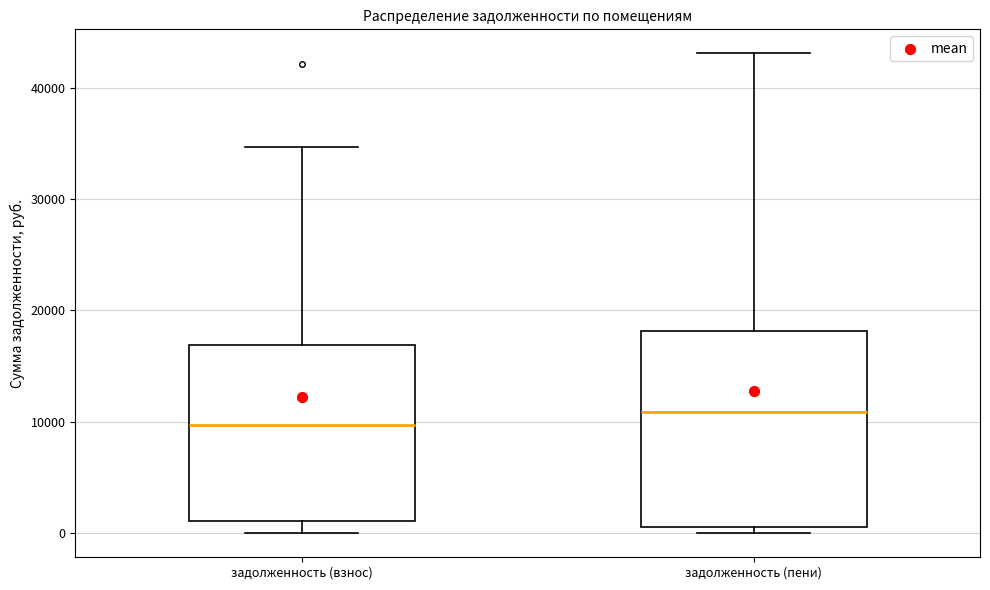

Where does the upper whisker of the box for задолженность (пени) end on the y-axis? The values are not printed on the chart, so give them approximately, as read against the axis.

43000